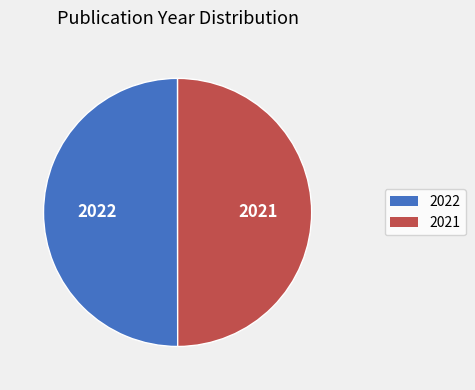

Approximately how many times larger is the value at 2021 compared to 2022?

1.0